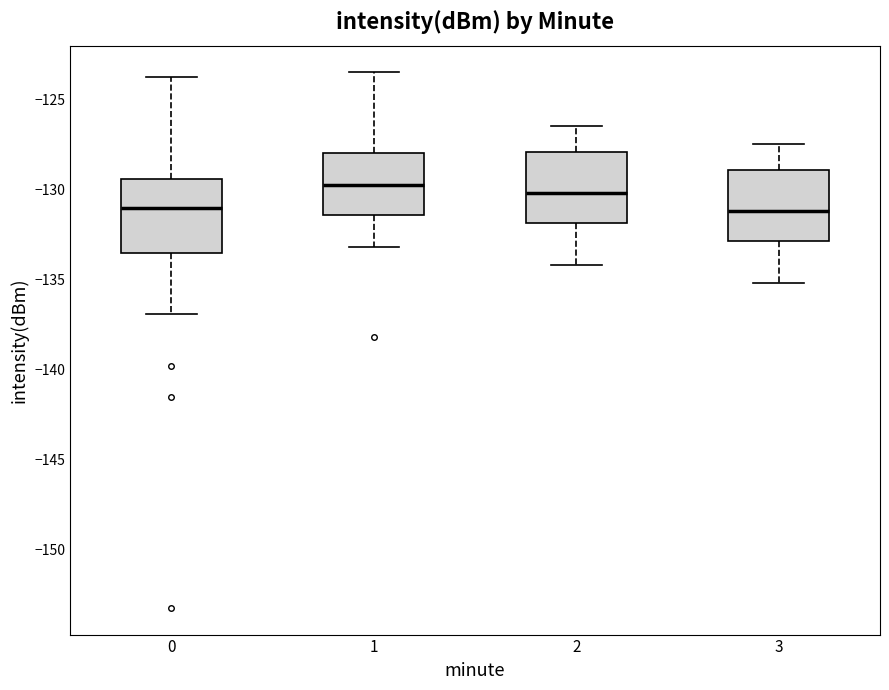

Reading left to right, transcribe this box plot: for each box, give where its median line is, the range the box spans, and where its two whiskers end, as read against the y-axis. The values are not printed on the chart, so give them approximately, as read against the axis.

0: median -131.0, box -133.5 to -129.5, whiskers -137.0 to -124.0
1: median -129.5, box -131.5 to -128.0, whiskers -133.0 to -123.5
2: median -130.0, box -132.0 to -128.0, whiskers -134.0 to -126.5
3: median -131.0, box -133.0 to -129.0, whiskers -135.0 to -127.5